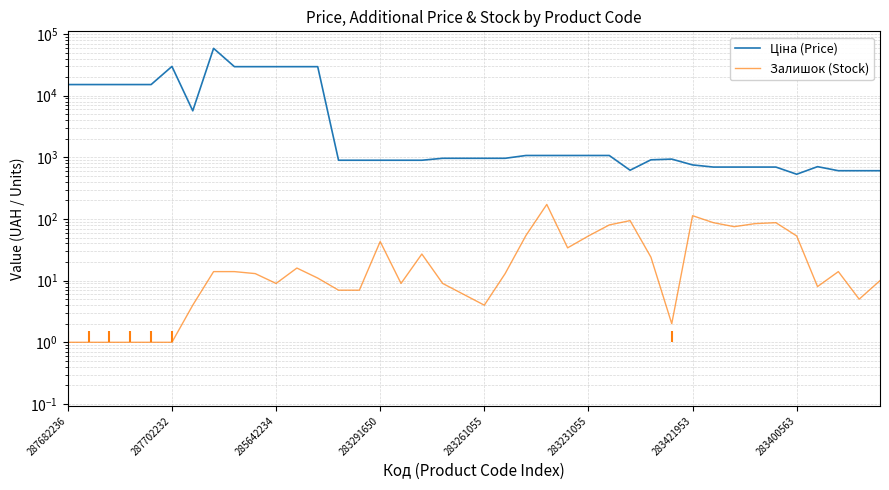

What is the difference between the maximum and minimum values in the Ціна (Price) series?

57895.3